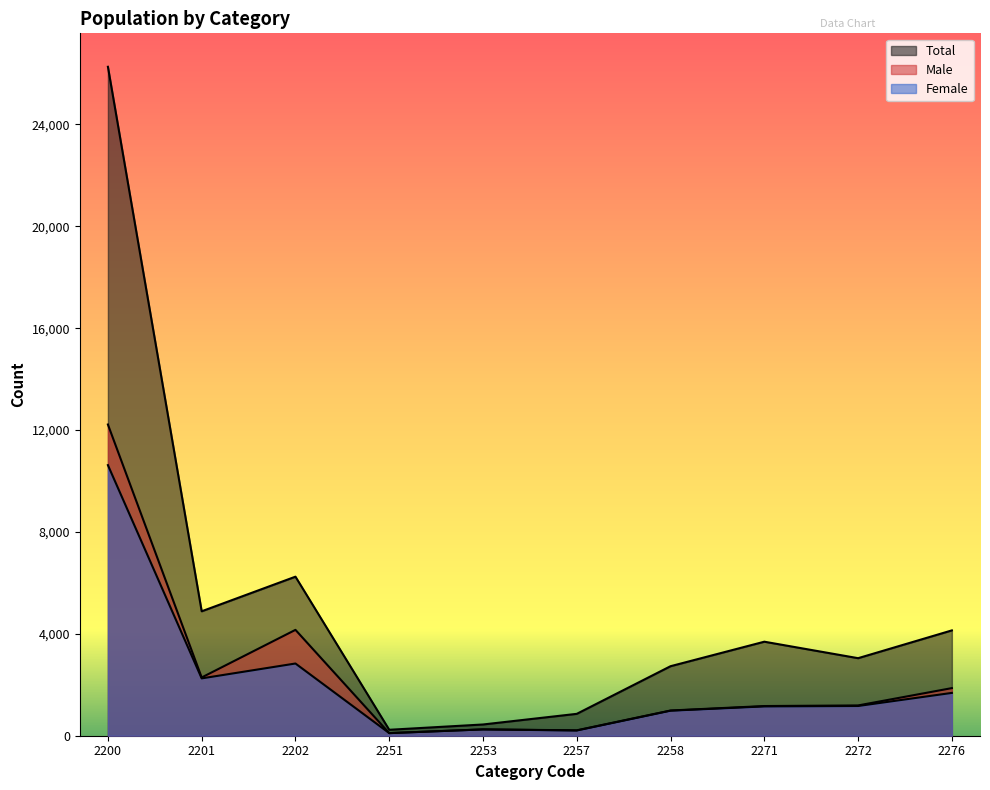

List the labels in order of Male value, largest first.

2200, 2202, 2201, 2276, 2272, 2271, 2258, 2253, 2257, 2251